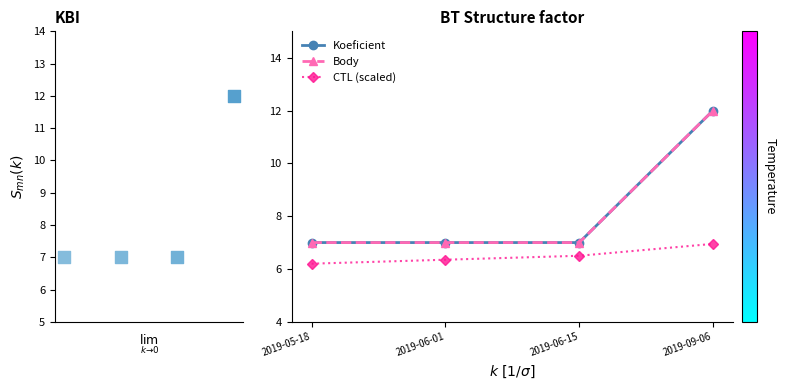

Which series has the largest total across all categories?

Koeficient